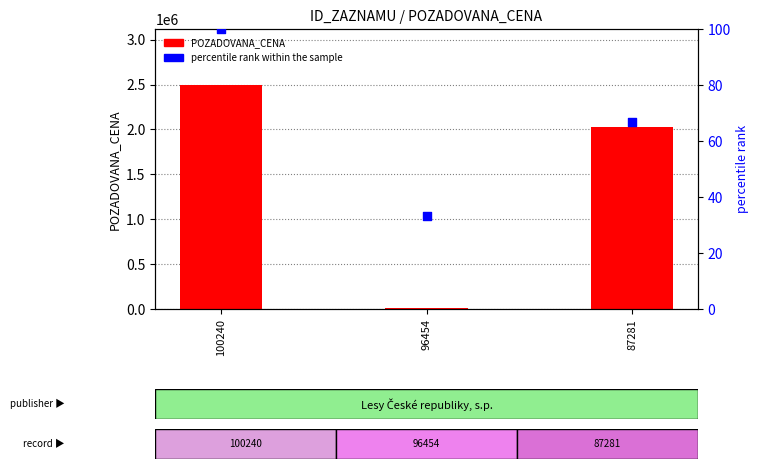

Which series has the largest total across all categories?

POZADOVANA_CENA